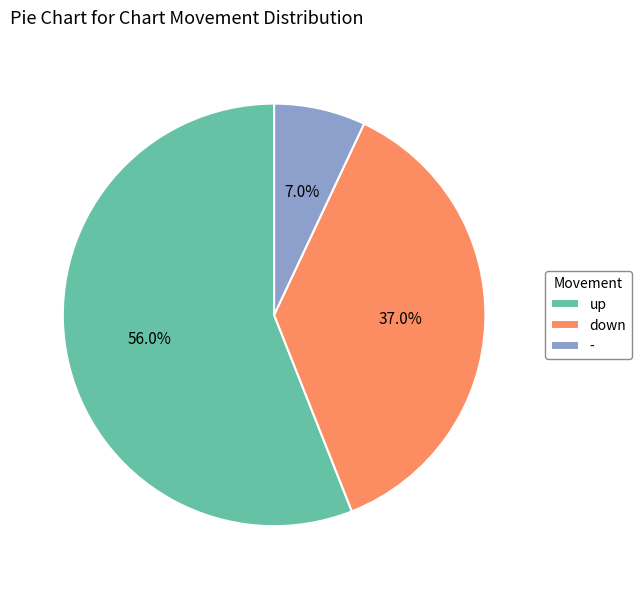

How many slices are in this pie chart?

3